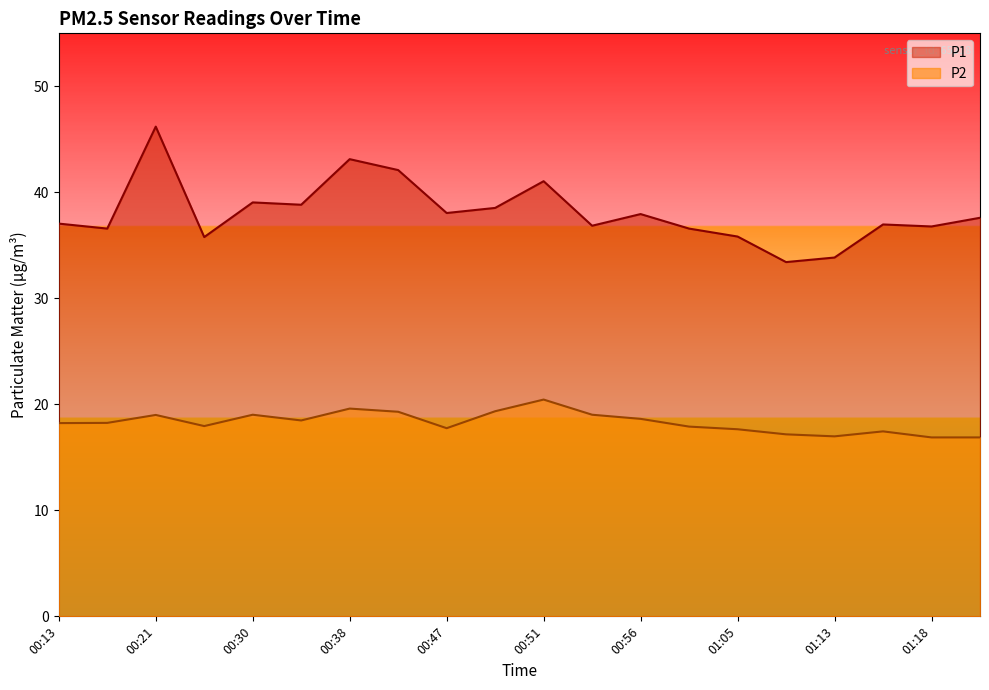

True or false: P1 and P2 cross at least once.

False